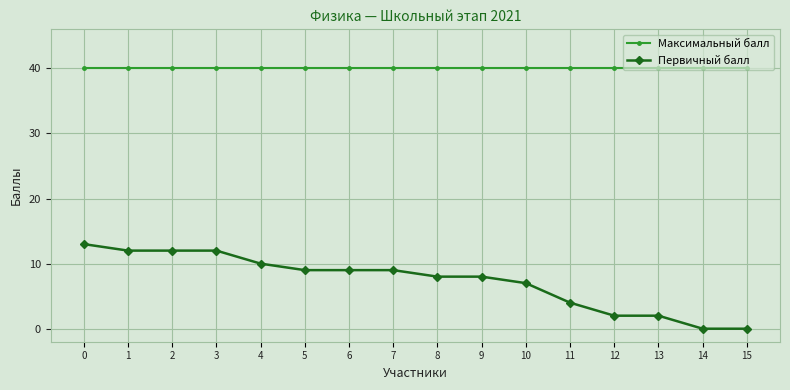

The Первичный балл series shows 8 at 8. True or false?

True